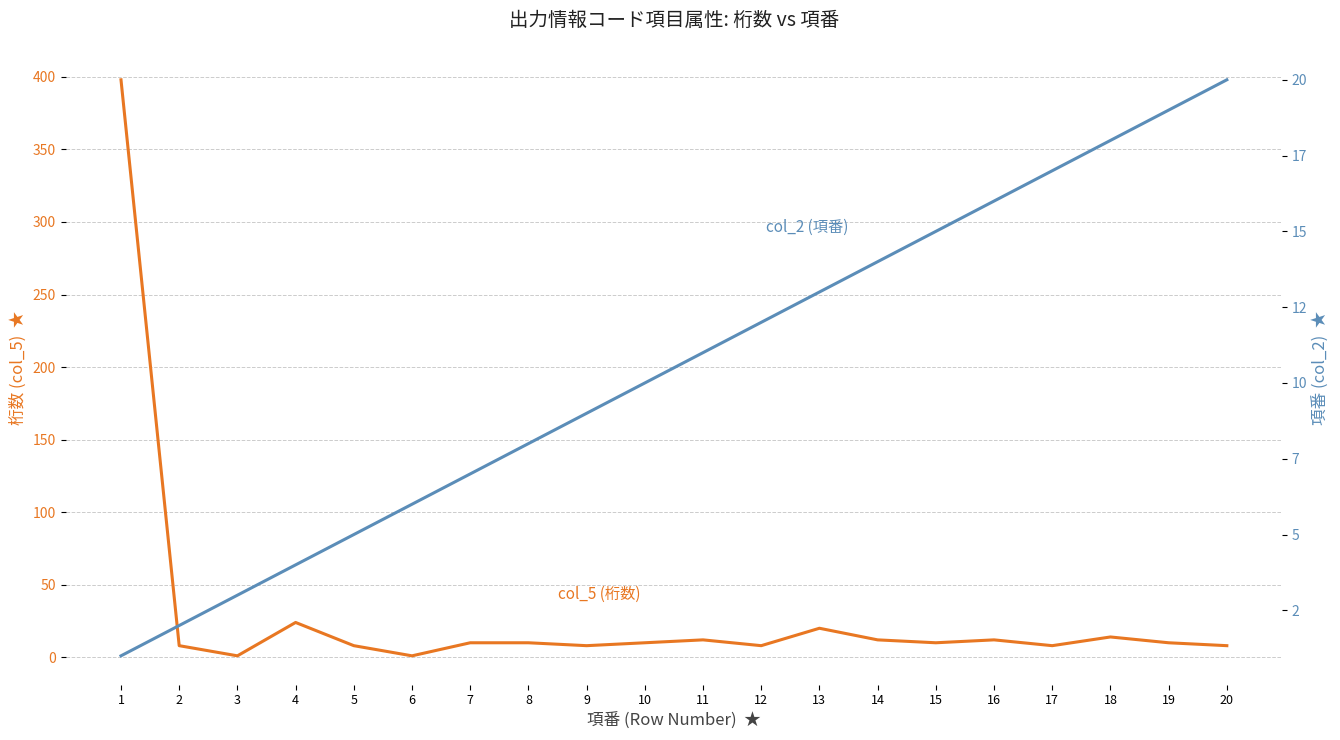

How many lines are shown in the chart?

2